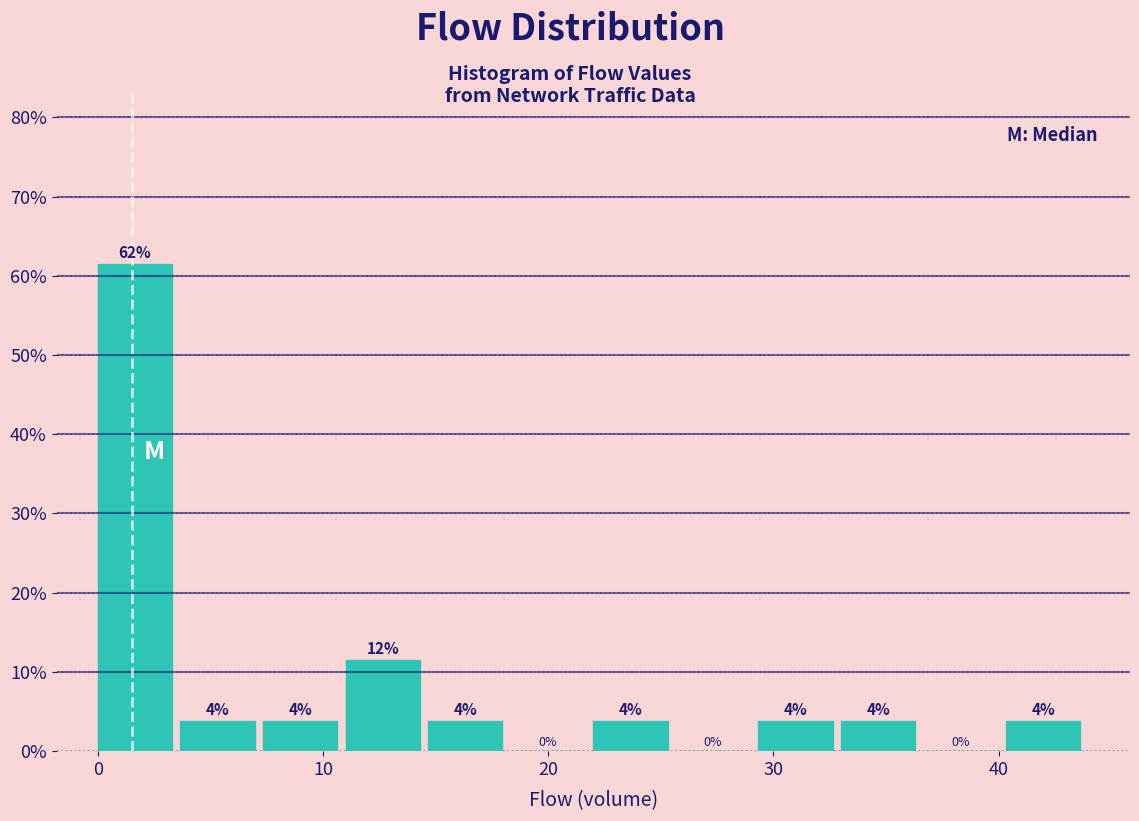

Read against the x-axis, roughly where is the centre of the tallest bar?

2